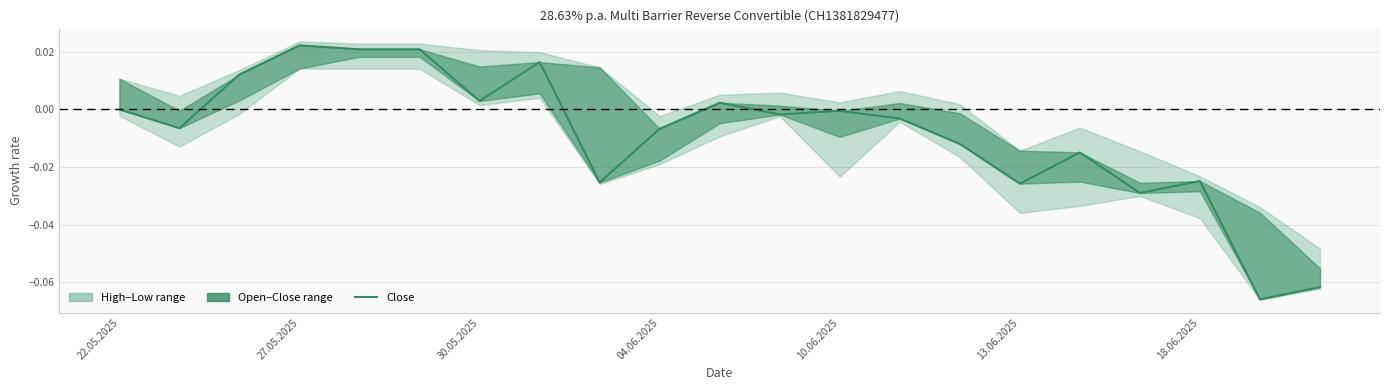

What is the difference between the maximum and second lowest values?

0.1